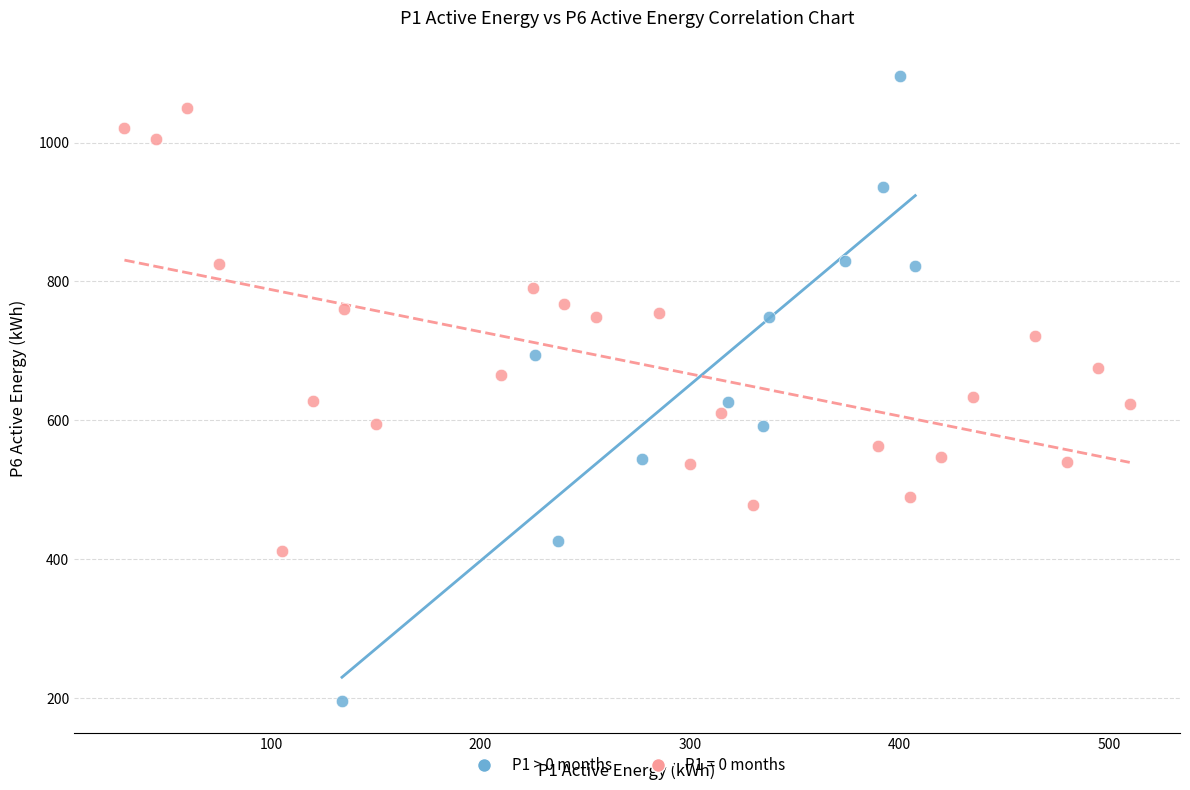

Which series contains the lowest Y value?

P1 > 0 months